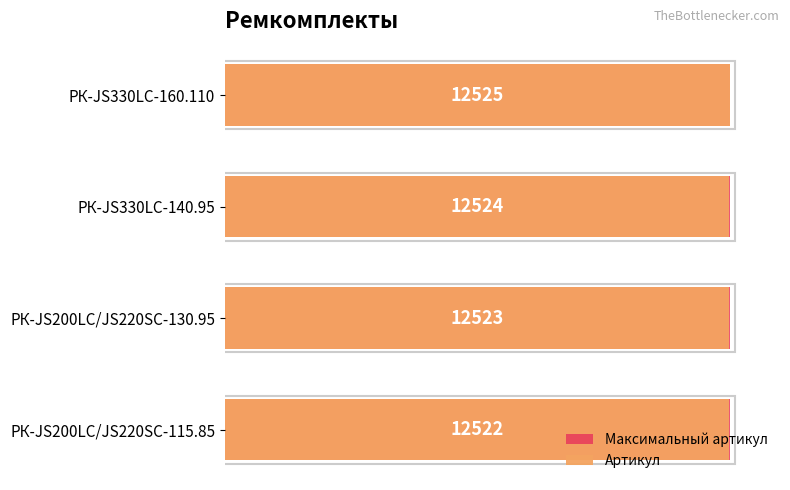

Between 0 and 20, which series saw the biggest shift?

Артикул